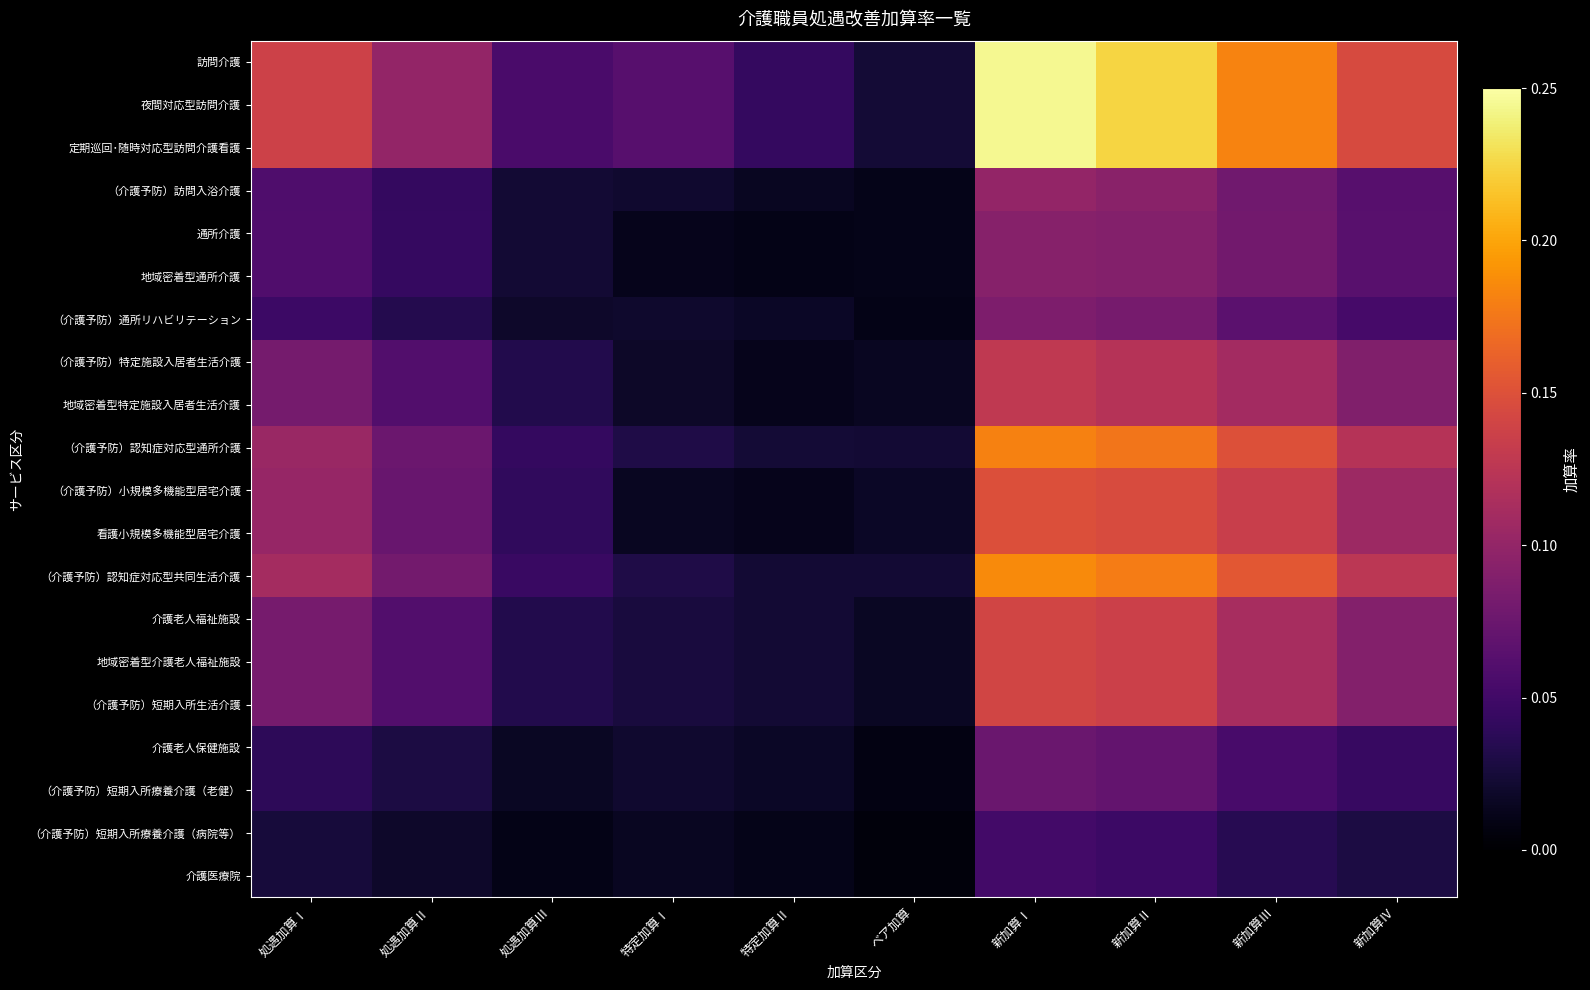

At how many categories does at least one series exceed 0?

10